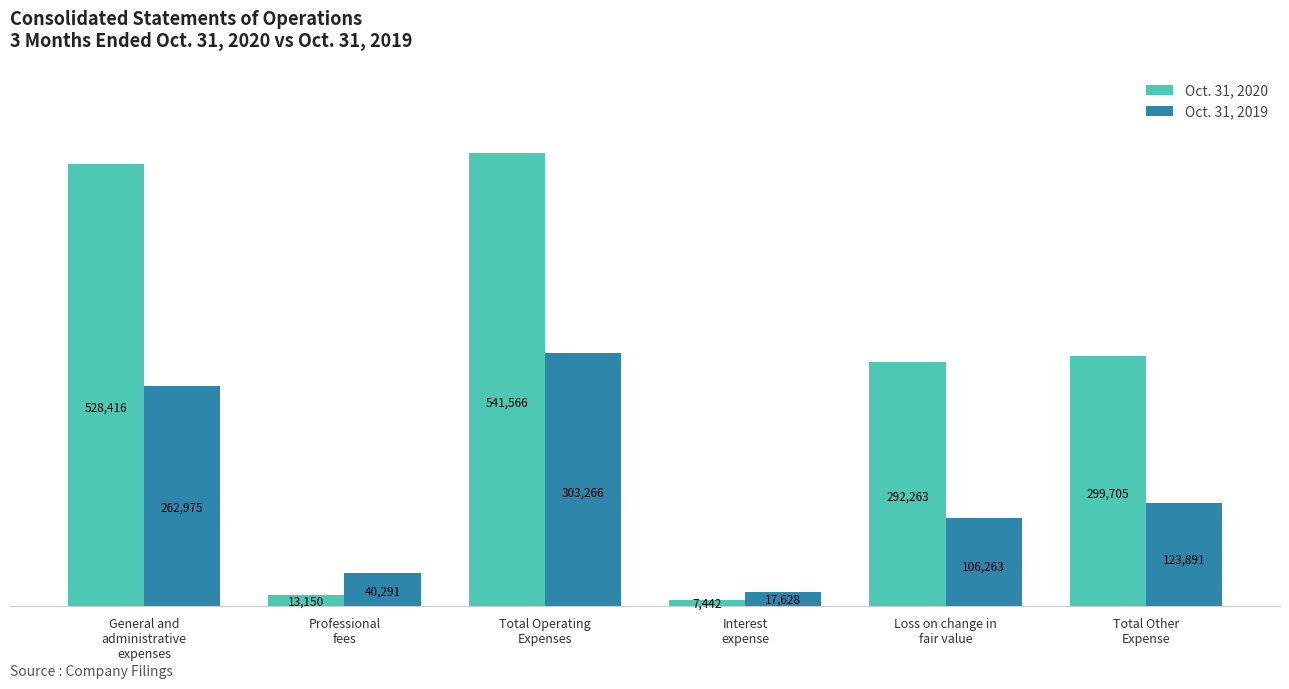

What is the difference between the highest and lowest values at Total Other
Expense?

175814